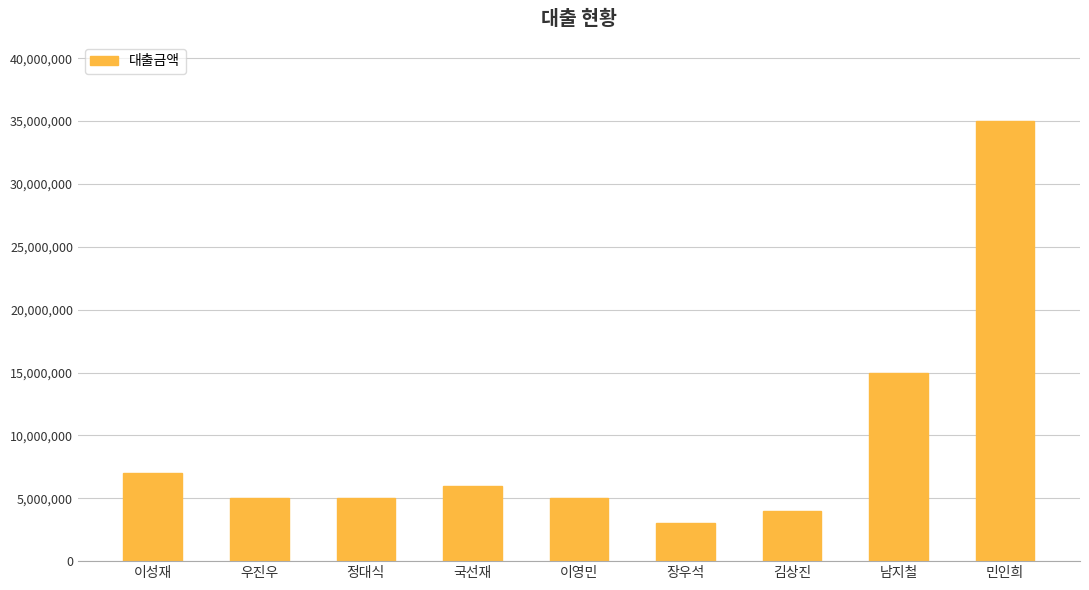

Reading left to right, extract all data points from this chart.

7000000	5000000	5000000	6000000	5000000	3000000	4000000	15000000	35000000